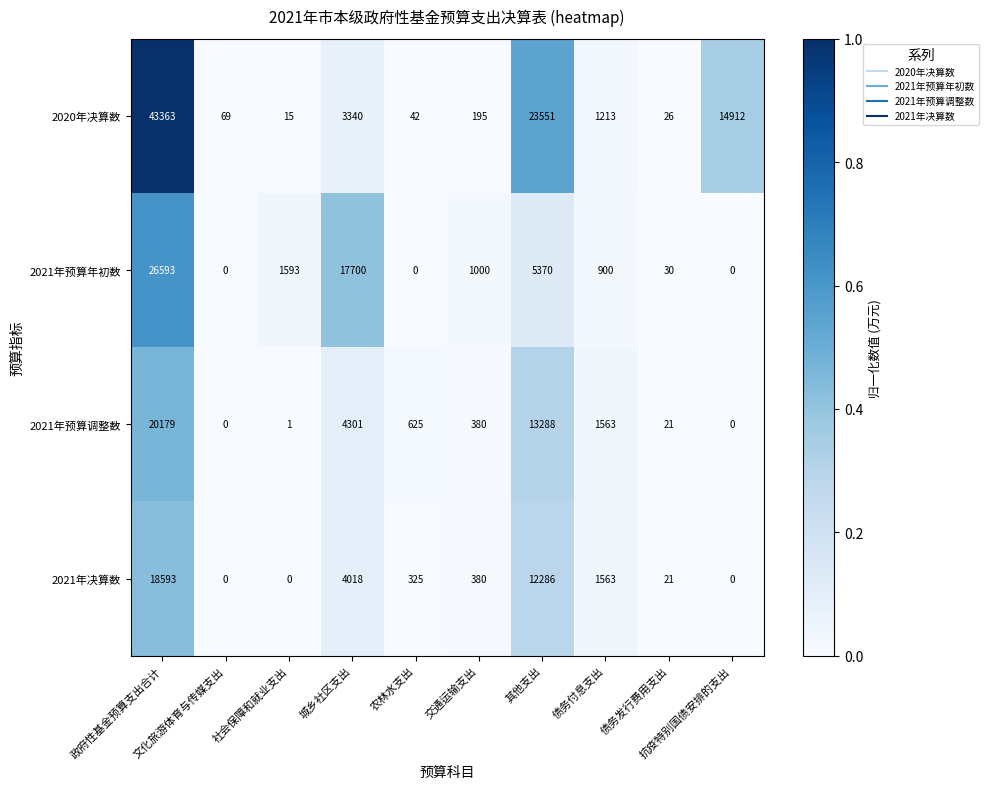

Which series has the widest spread of values?

2020年决算数